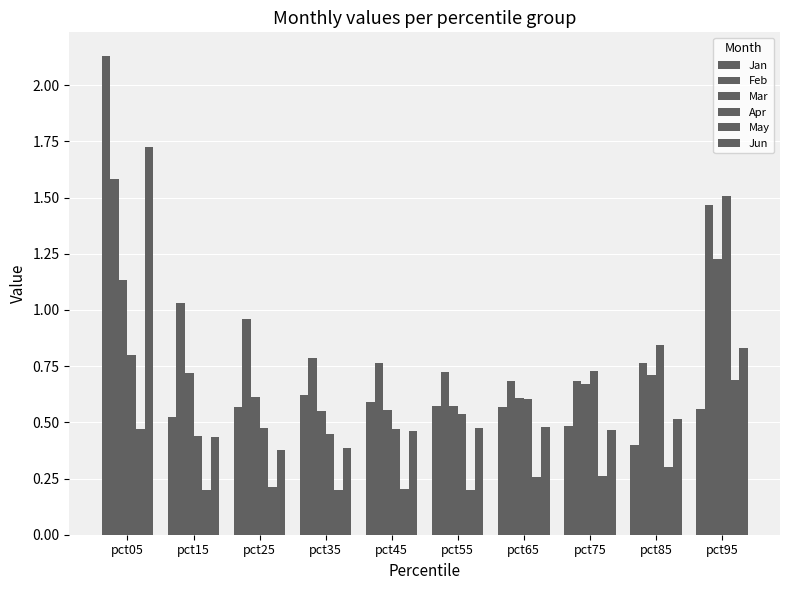

Are the bars horizontal?

No